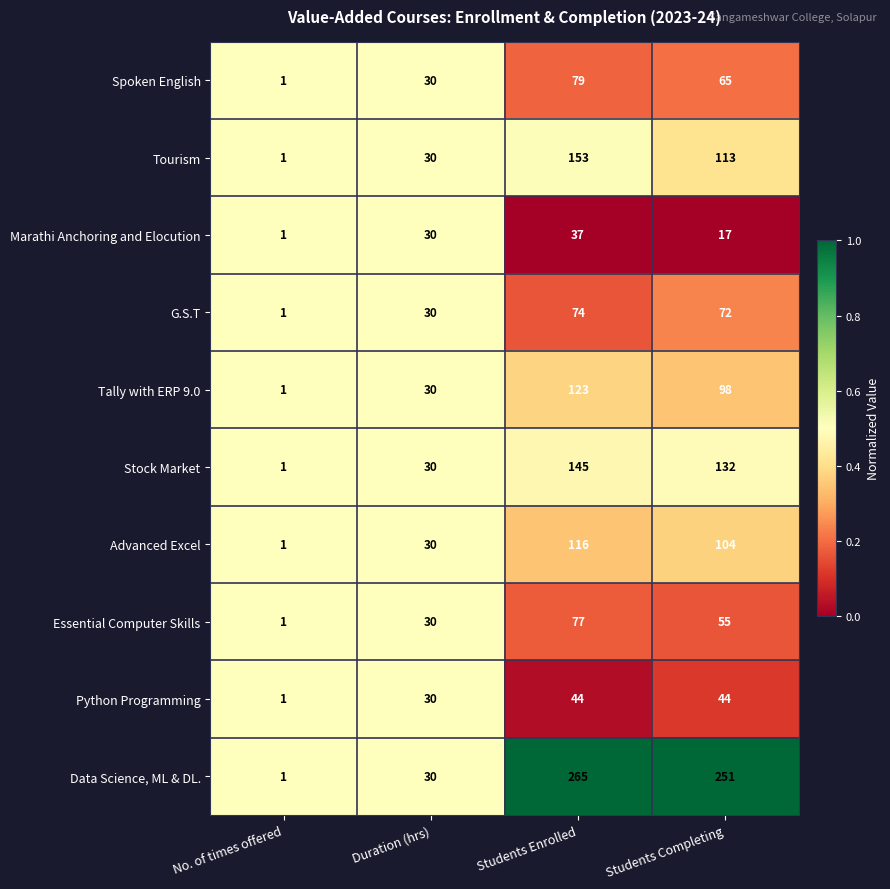

What is the difference between the maximum and second lowest values in the Stock Market series?

115